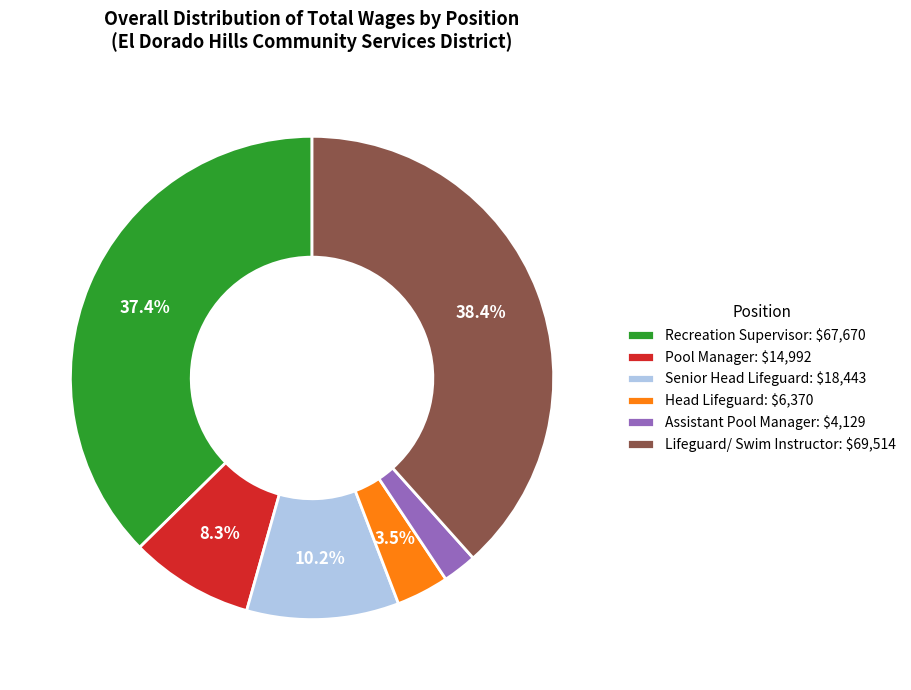

What is the largest slice in the pie chart?

Lifeguard/ Swim Instructor